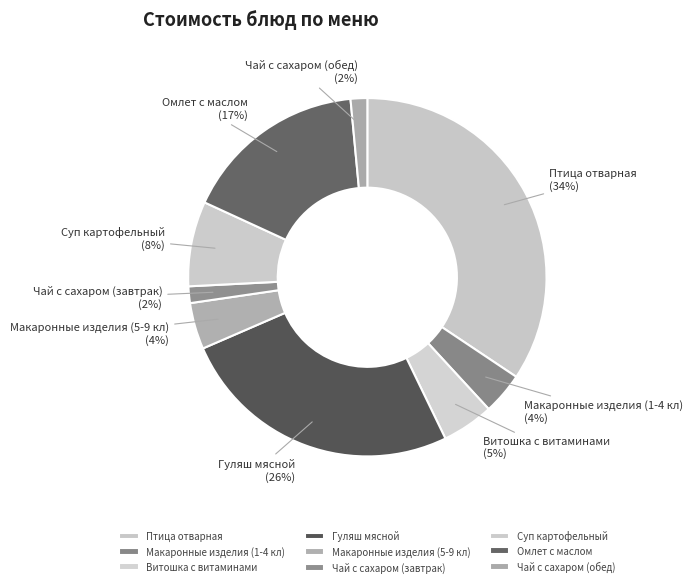

How many segments does this pie chart have?

9